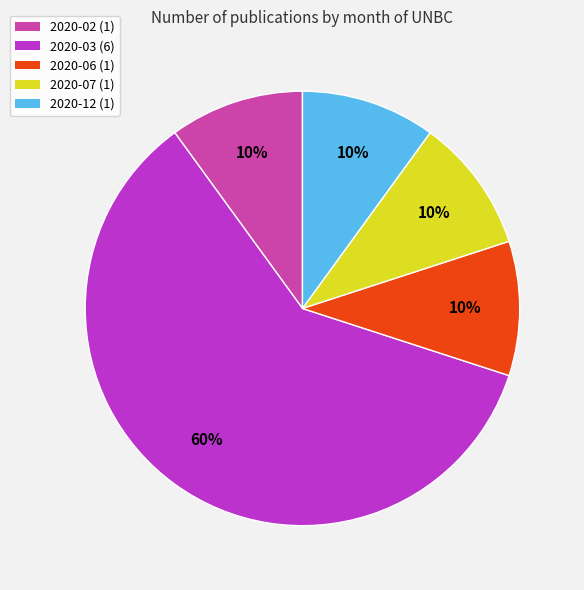

To the nearest percent, what percentage of the pie is 2020-02?

10%